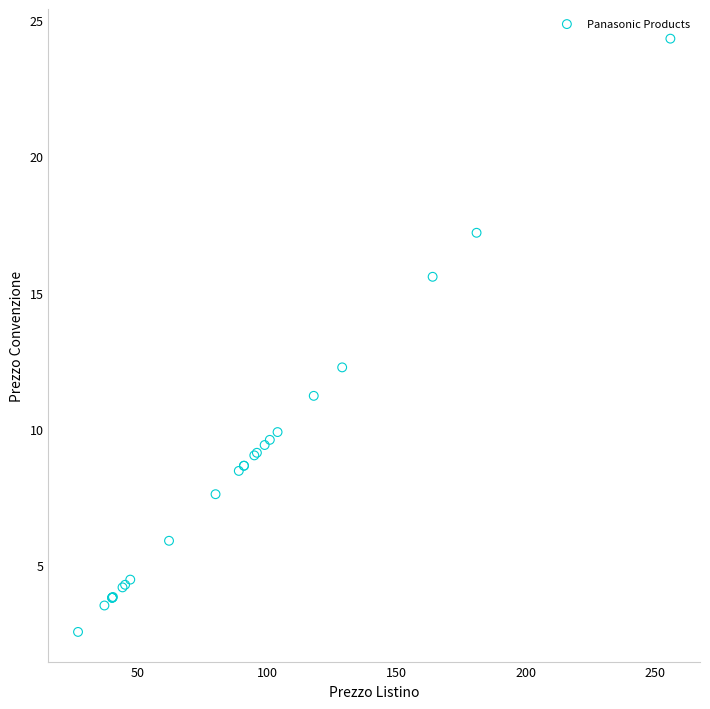

What Y value in the scatter plot is closest to 13?

12.3